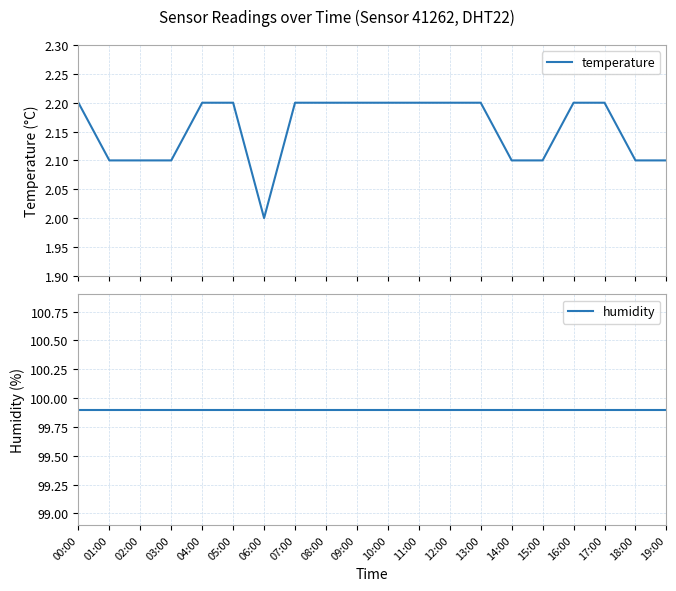

Between 10:00 and 19:00, which series saw the biggest shift?

temperature